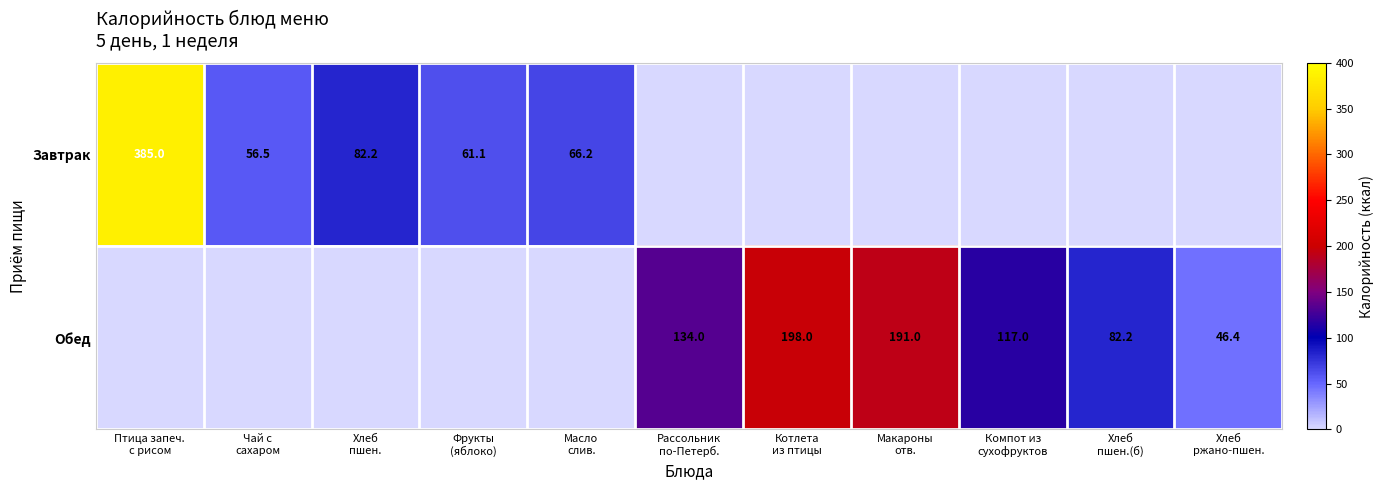

How many series are shown in this chart?

2